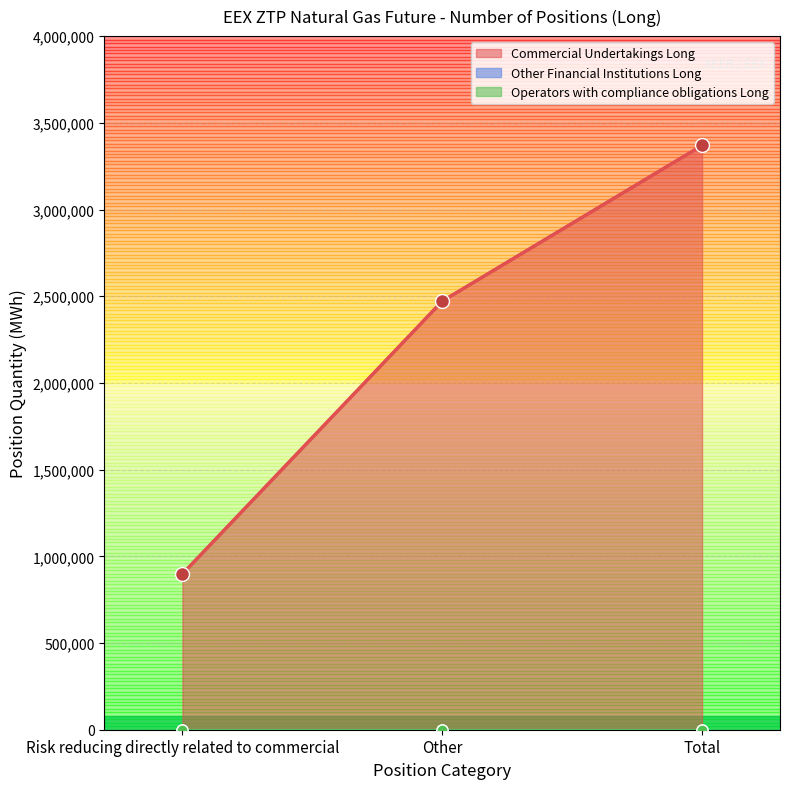

How many data points in Commercial Undertakings Long are above 2471214?

1